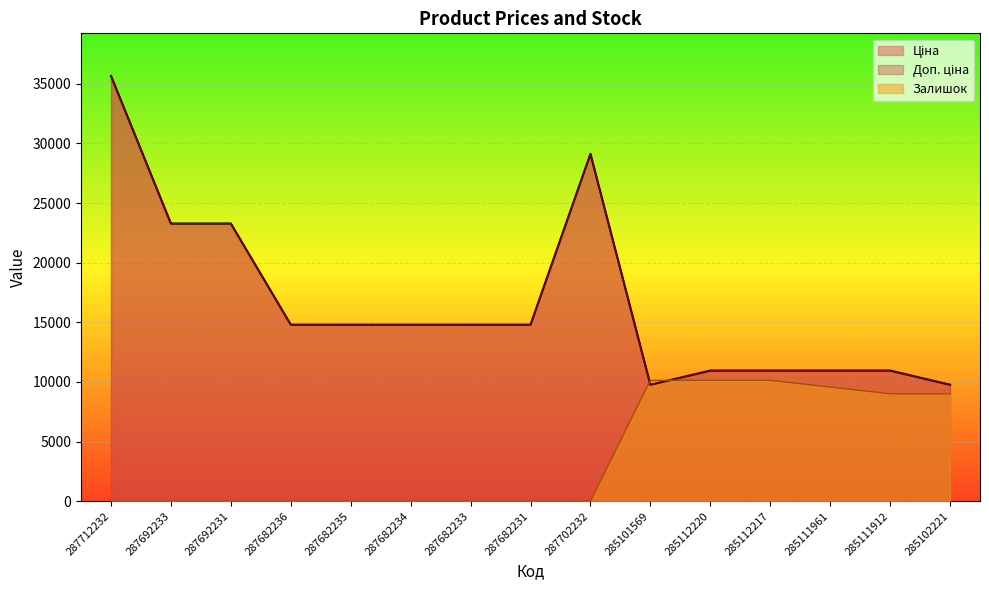

What is the difference between the maximum and second lowest values in the Ціна series?

25895.0